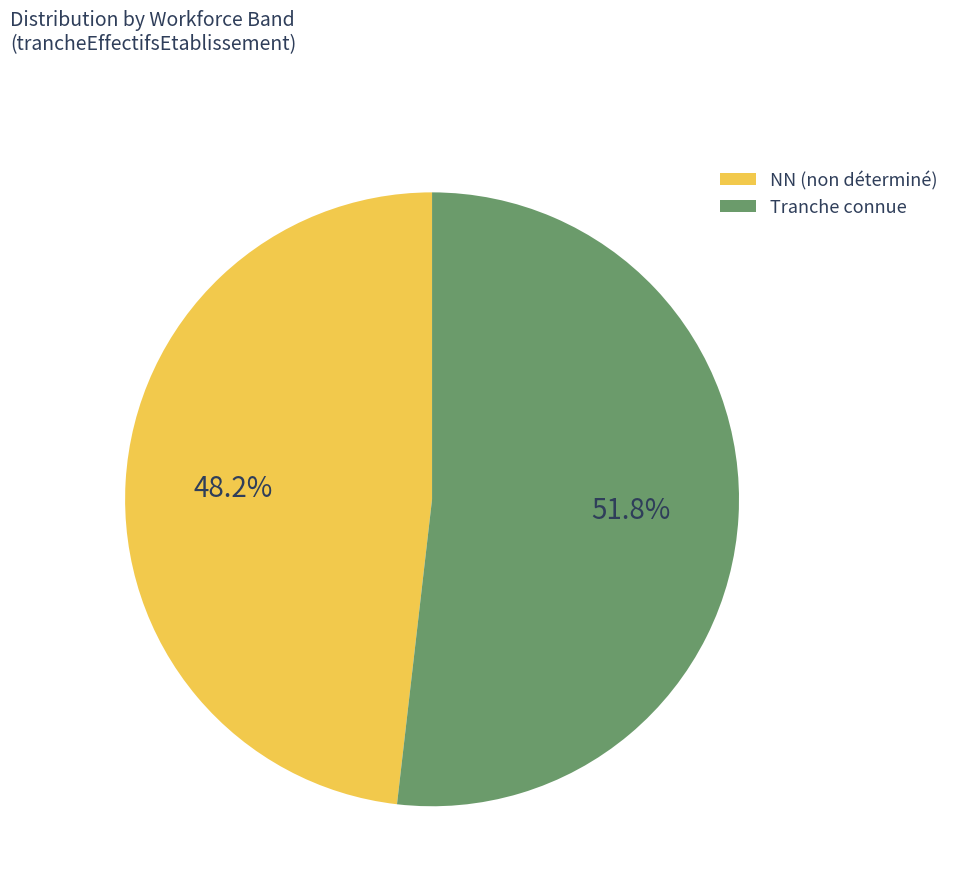

What is the majority slice?

Tranche connue